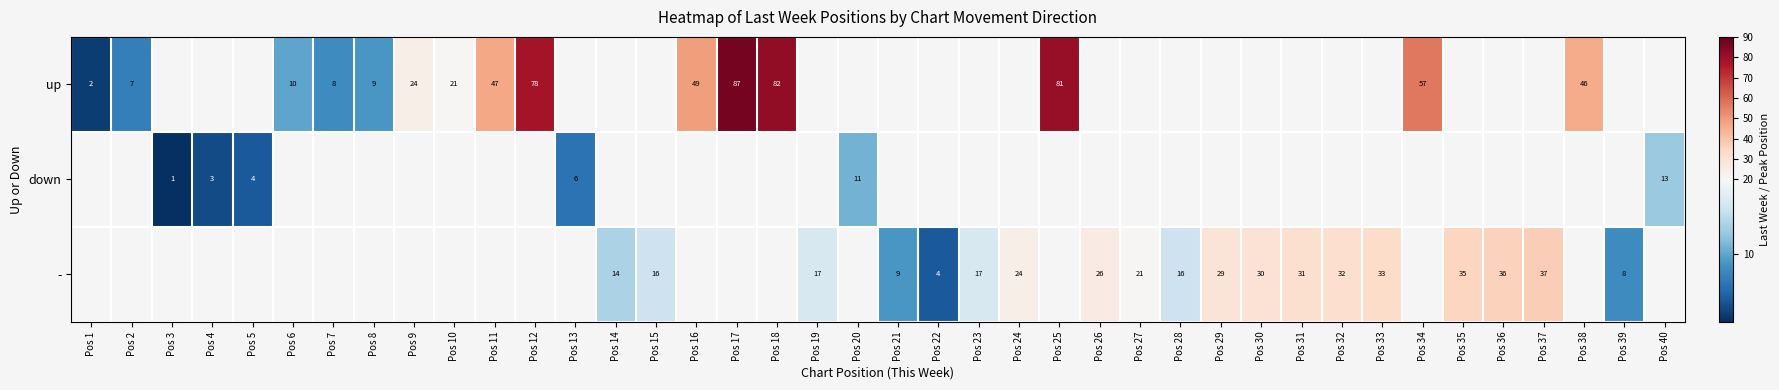

The value of - at Pos 33 is 33. True or false?

True